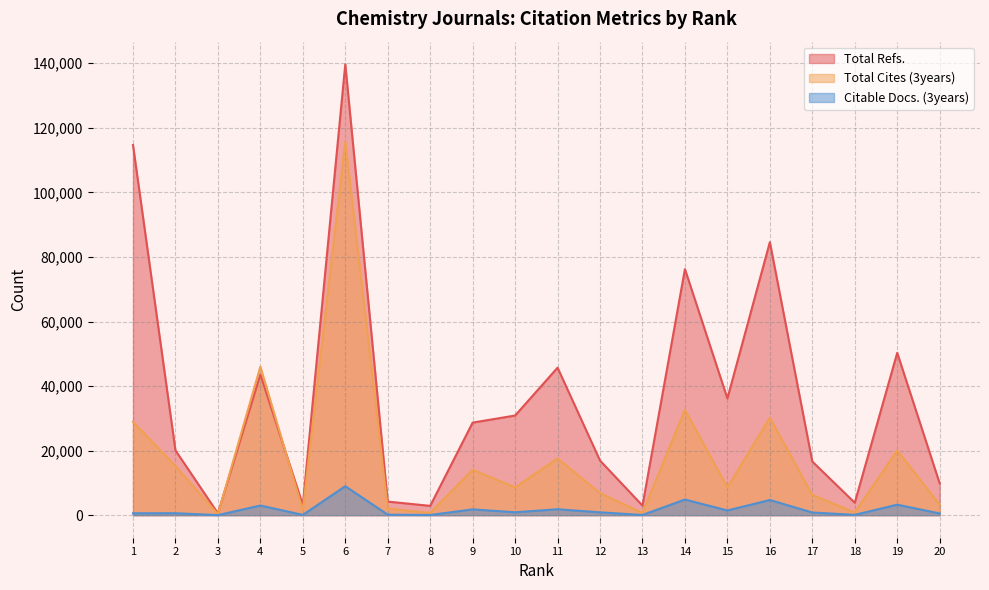

What is the sum of the Total Refs. values at 1 and 8?

117576